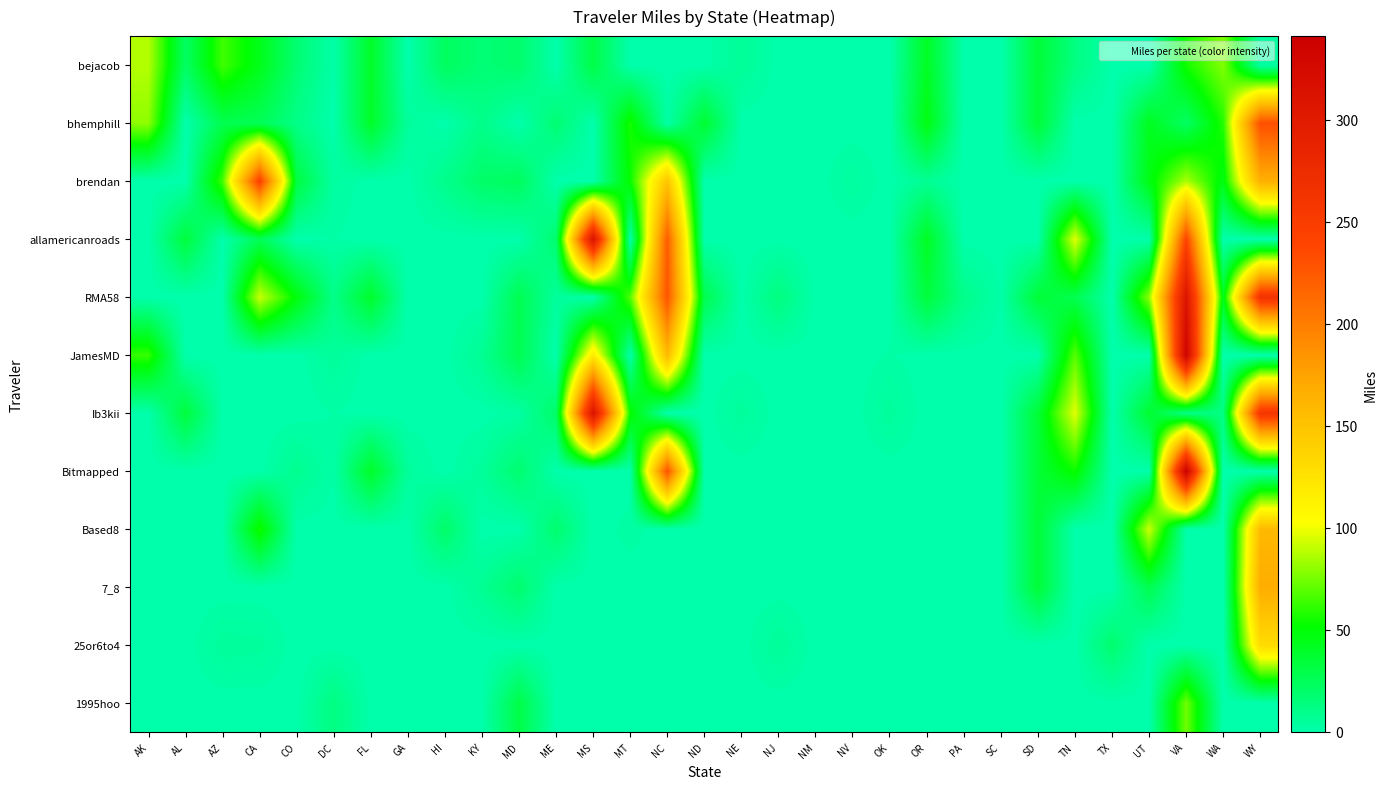

Rank the series at MD from lowest to highest value.

25or6to4, Based8, allamericanroads, bhemphill, Ib3kii, Bitmapped, 7_8, bejacob, brendan, RMA58, JamesMD, 1995hoo